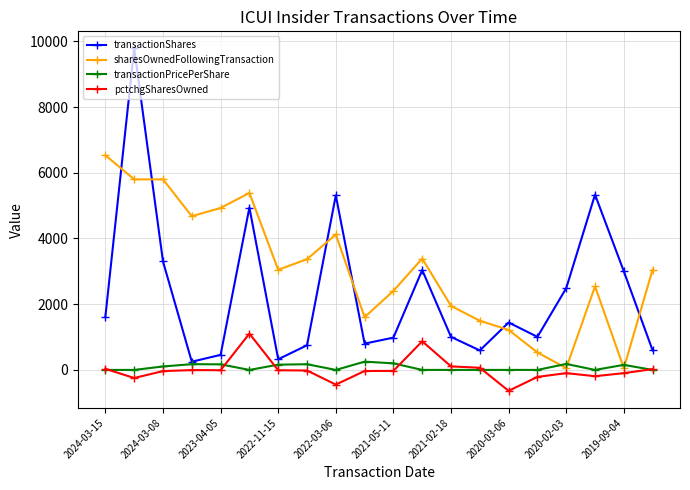

What is the value of the pctchgSharesOwned point at the 2nd from the left?

-246.0